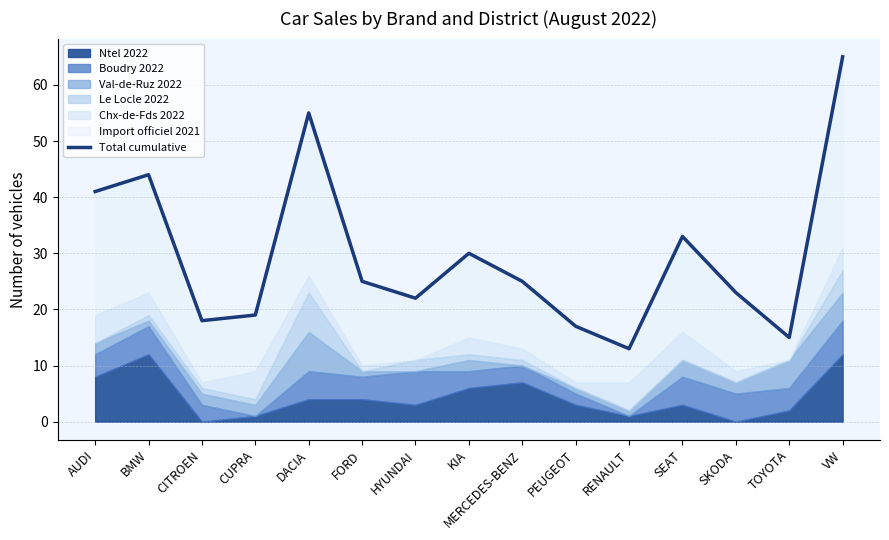

List the labels in order of value, smallest first.

RENAULT, TOYOTA, PEUGEOT, CITROEN, CUPRA, HYUNDAI, SKODA, FORD, MERCEDES-BENZ, KIA, SEAT, AUDI, BMW, DACIA, VW